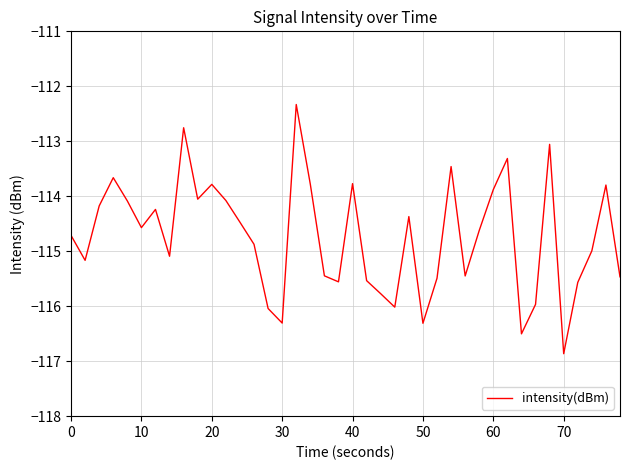

What is the minimum value shown in the chart?

-116.9